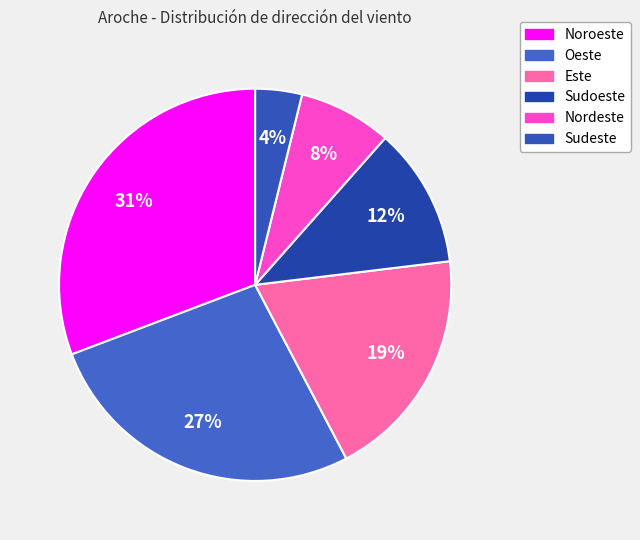

What is the ratio of the value at Nordeste to the value at Noroeste?

0.2